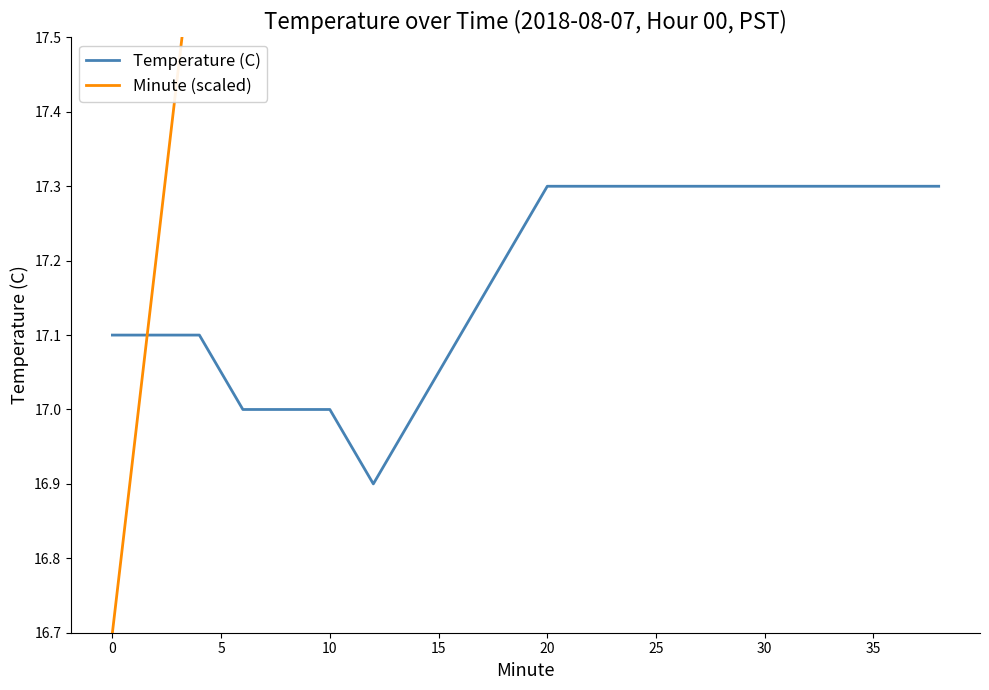

Reading left to right, what are all the values shown in this chart?

Temperature (C): 17.1	17.1	17.1	17.0	17.0	17.0	16.9	17.0	17.1	17.2	17.3	17.3	17.3	17.3	17.3	17.3	17.3	17.3	17.3	17.3
Minute (scaled): 16.7	17.2	17.7	18.2	18.7	19.2	19.7	20.2	20.7	21.2	21.7	22.2	22.7	23.2	23.7	24.2	24.7	25.2	25.7	26.2